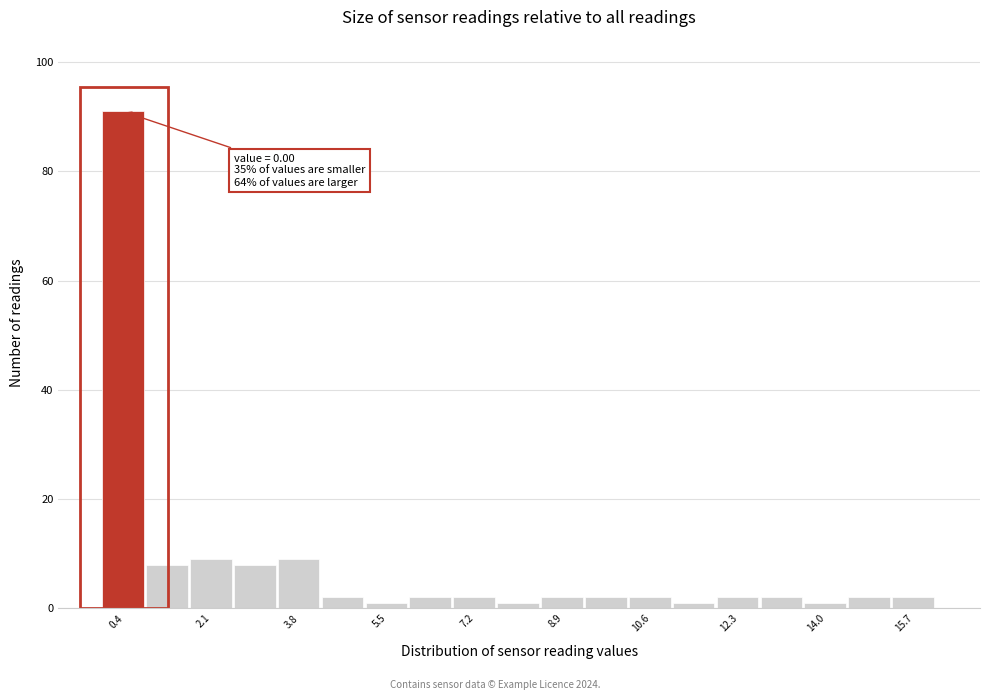

Which range on the x-axis has the tallest bar?

0.00 to 0.85